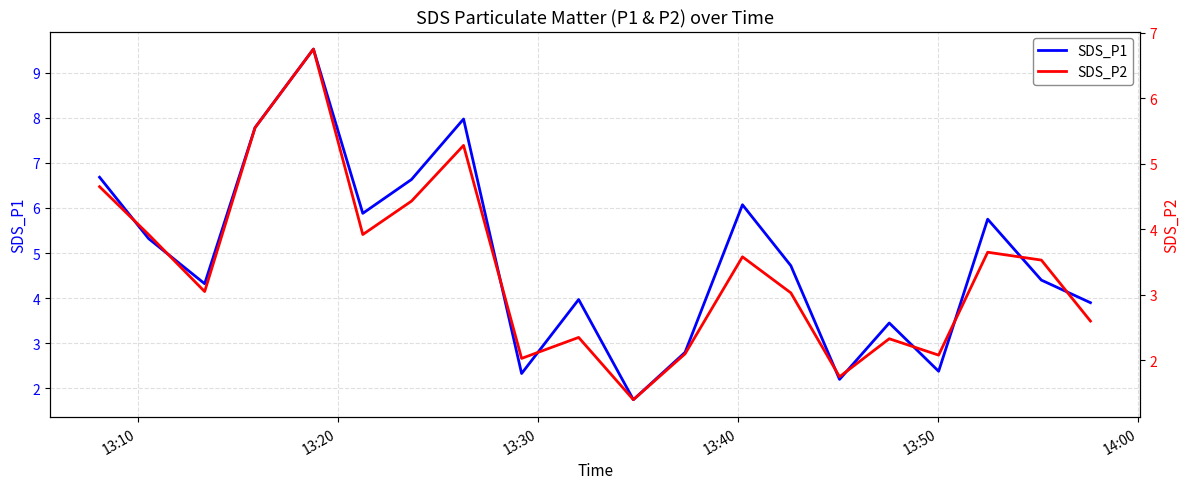

What is the maximum value for SDS_P1?

9.5